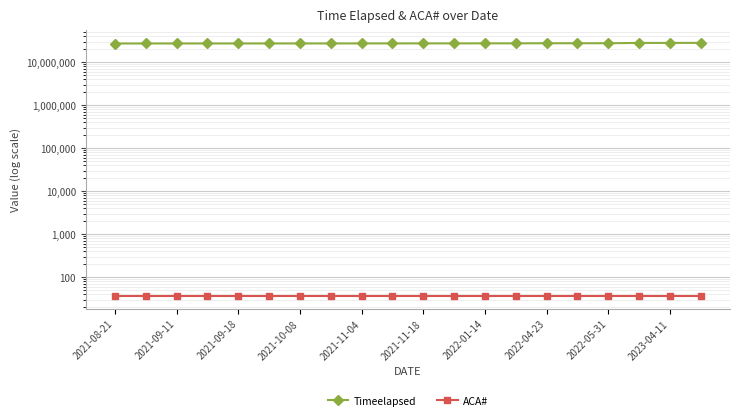

True or false: Timeelapsed has more than 1 points higher than both neighbors.

False